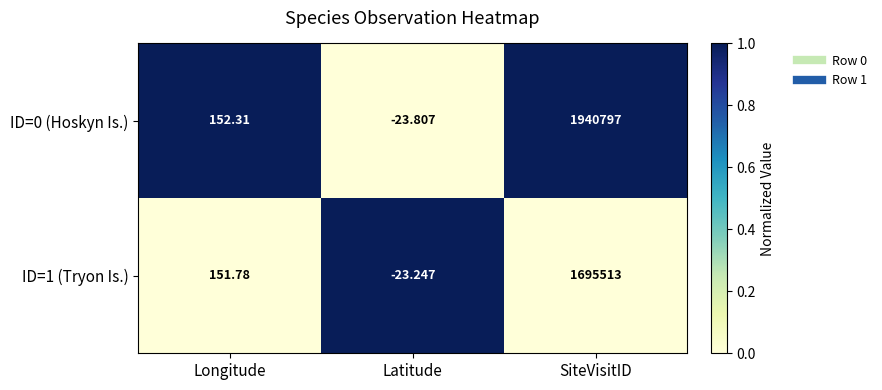

List the labels in order of ID=0 (Hoskyn Is.) value, smallest first.

Latitude, Longitude, SiteVisitID